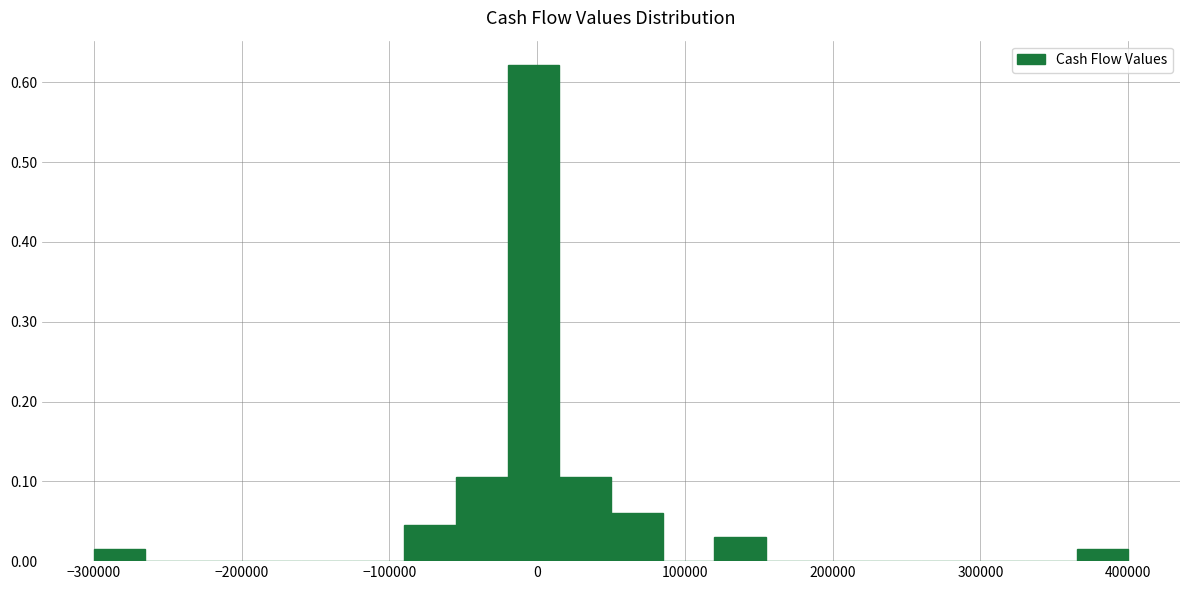

Around what value on the x-axis is the tallest bar? Give the approximate position of its centre, as read against the axis.

0